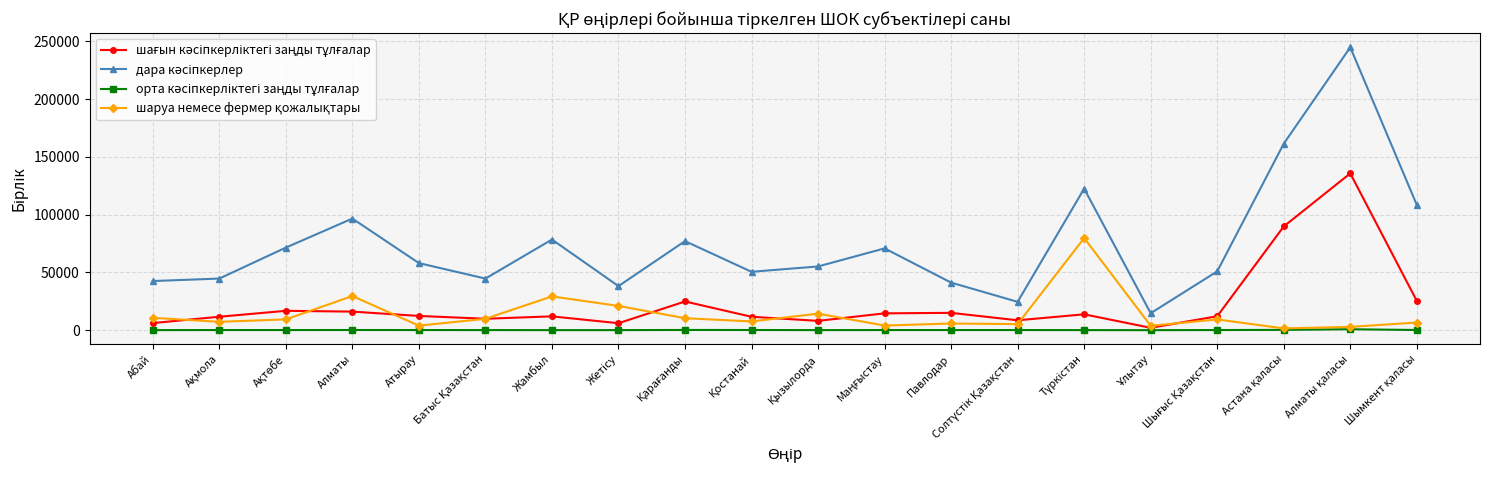

How many distinct data groups are displayed?

4